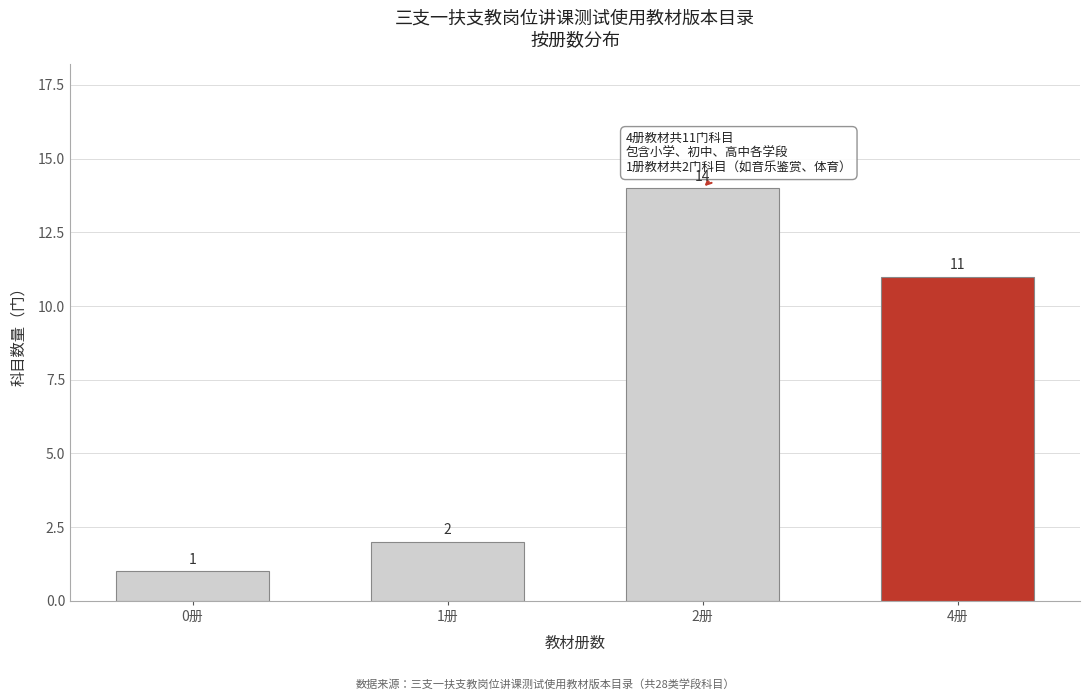

Reading left to right, extract all data points from this chart.

0册=1	1册=2	2册=14	4册=11